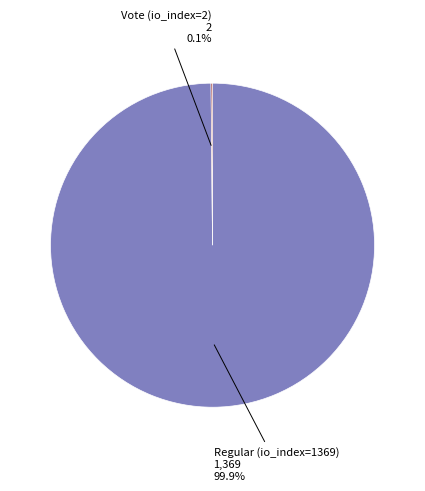

Is there a majority slice in this chart?

Yes